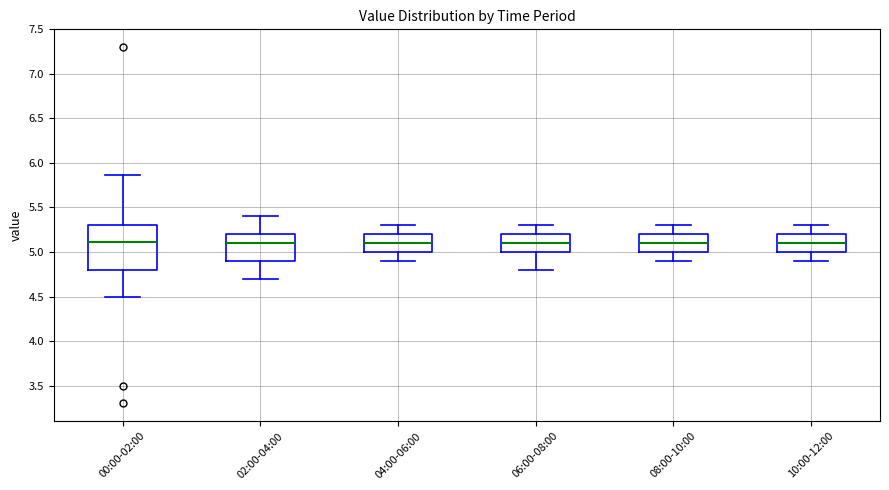

Where is the lower edge of the box for 10:00-12:00 on the y-axis? The values are not printed on the chart, so give them approximately, as read against the axis.

5.00